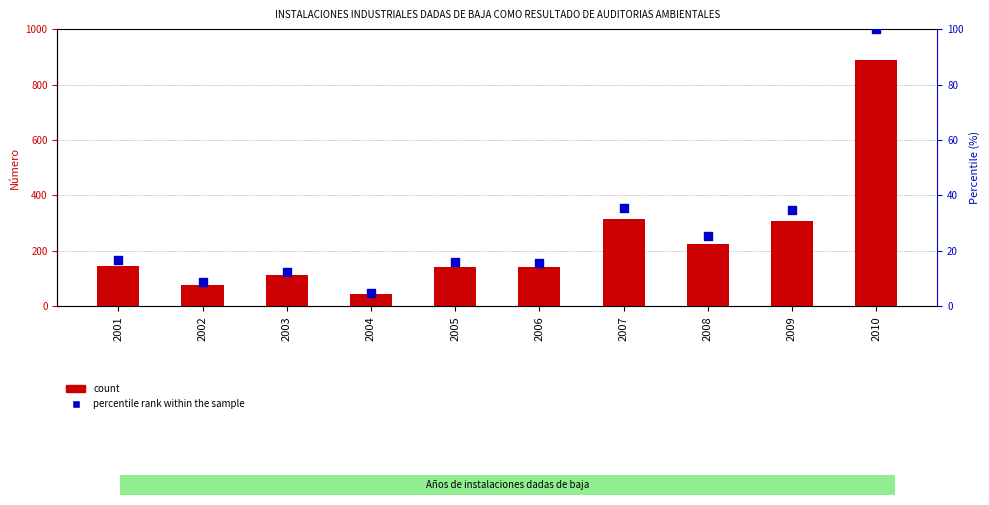

Is the value of INSTALACIONES at 2010 greater than the value of percentile rank within the sample at 2006?

Yes